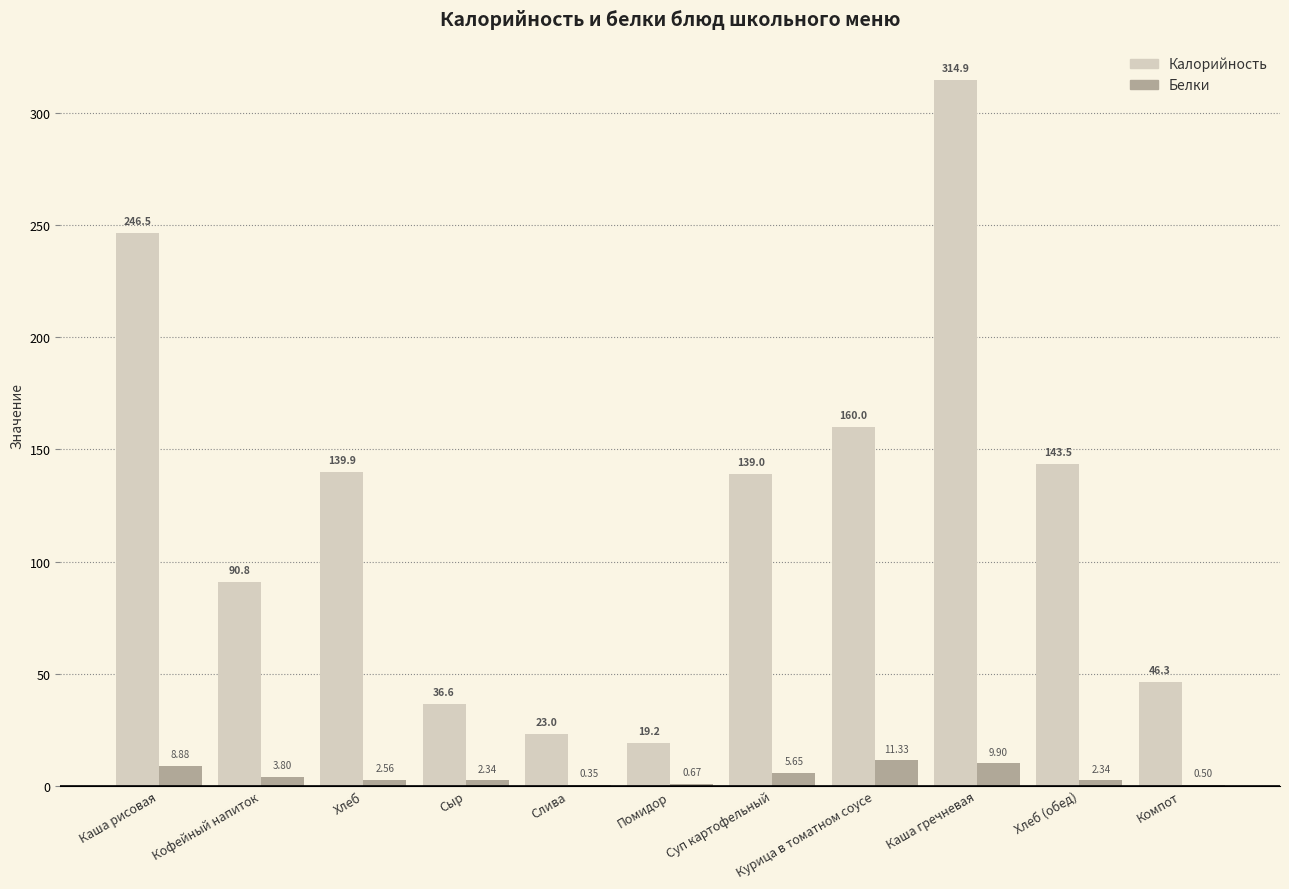

What is the sum of the Белки values at Каша рисовая and Слива?

9.2